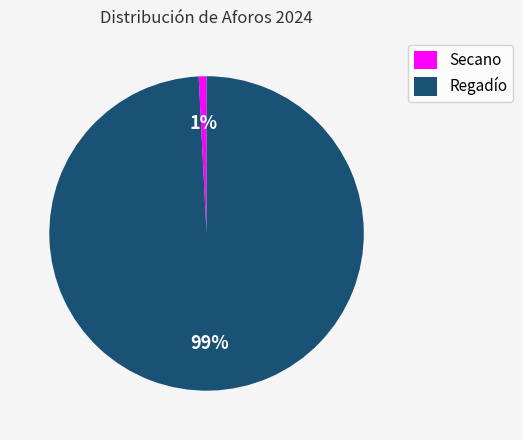

Does any single category account for the majority?

Yes